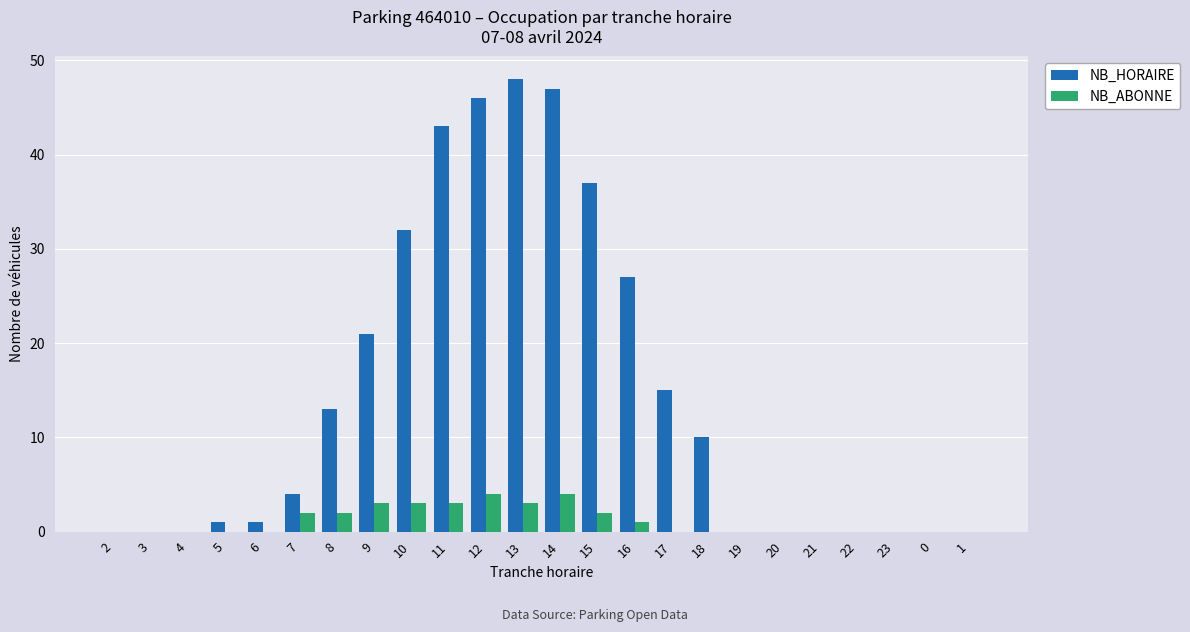

What is the sum of all NB_HORAIRE values?

345